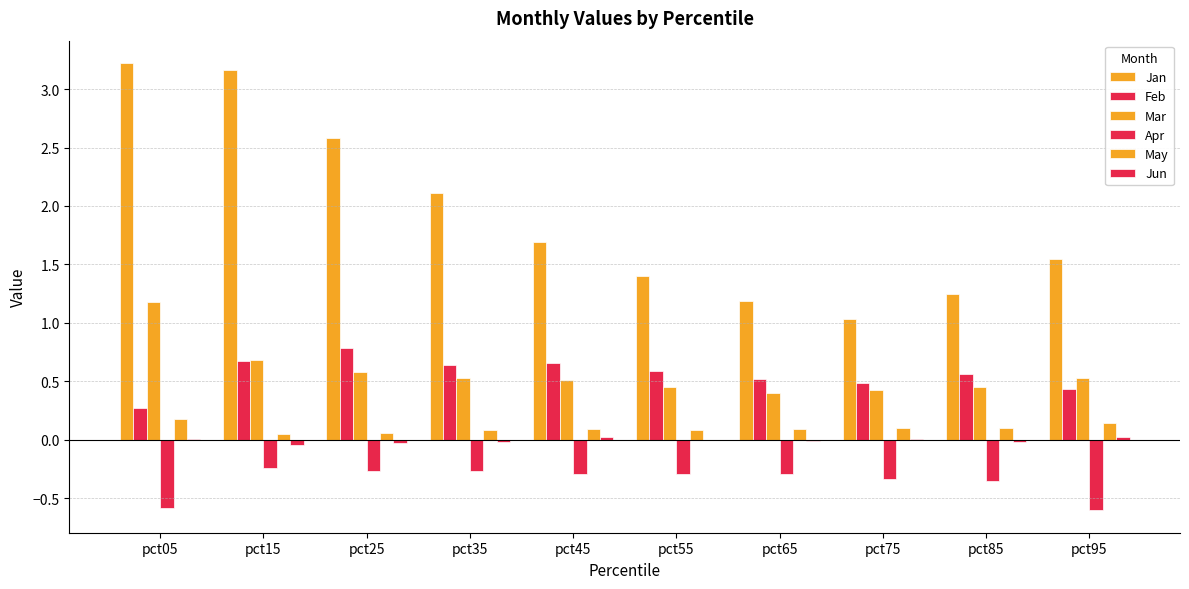

How many categories are shown in the chart?

10